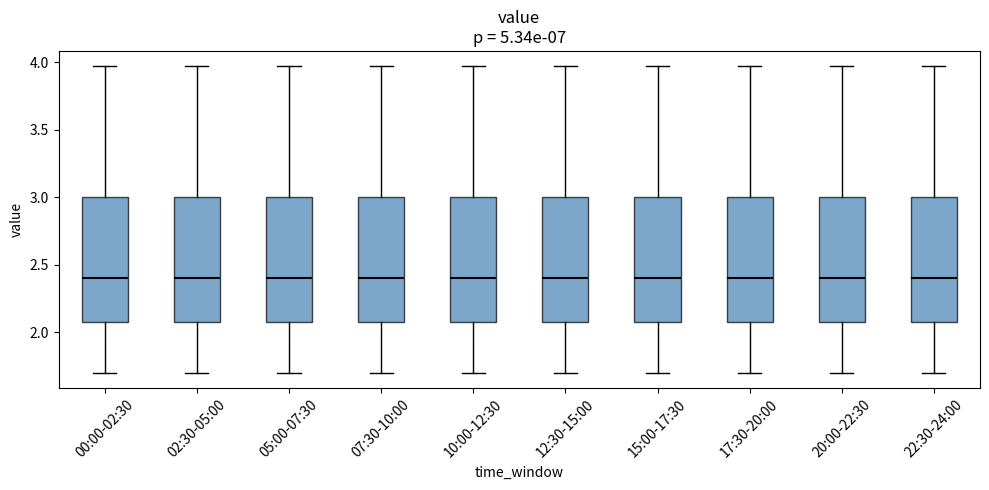

Reading left to right, read every box against the y-axis: the position of its median line, the range the box covers, and the ends of its whiskers. The values are not printed on the chart, so give them approximately, as read against the axis.

00:00-02:30: median 2.40, box 2.10 to 3.00, whiskers 1.70 to 3.95
02:30-05:00: median 2.40, box 2.10 to 3.00, whiskers 1.70 to 3.95
05:00-07:30: median 2.40, box 2.10 to 3.00, whiskers 1.70 to 3.95
07:30-10:00: median 2.40, box 2.10 to 3.00, whiskers 1.70 to 3.95
10:00-12:30: median 2.40, box 2.10 to 3.00, whiskers 1.70 to 3.95
12:30-15:00: median 2.40, box 2.10 to 3.00, whiskers 1.70 to 3.95
15:00-17:30: median 2.40, box 2.10 to 3.00, whiskers 1.70 to 3.95
17:30-20:00: median 2.40, box 2.10 to 3.00, whiskers 1.70 to 3.95
20:00-22:30: median 2.40, box 2.10 to 3.00, whiskers 1.70 to 3.95
22:30-24:00: median 2.40, box 2.10 to 3.00, whiskers 1.70 to 3.95